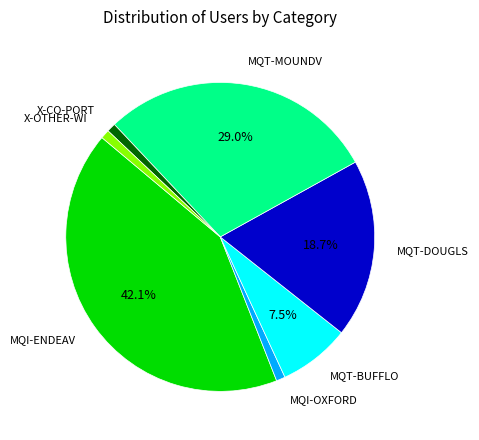

Do X-OTHER-WI and MQI-OXFORD together represent more than half of the pie?

No